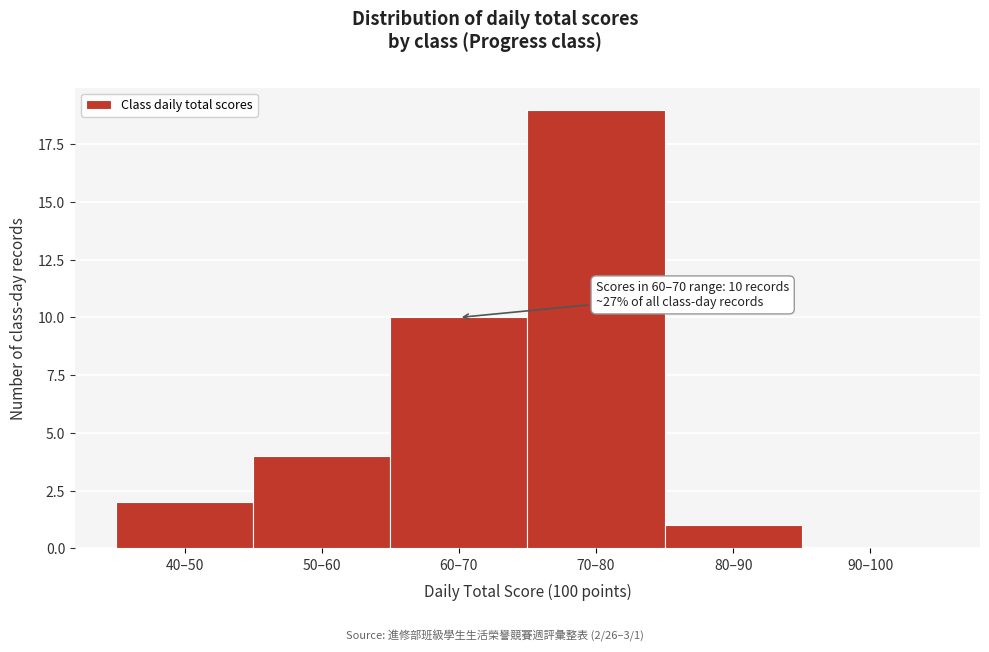

Reading left to right, what are all the values shown in this chart?

40–50=2	50–60=4	60–70=10	70–80=19	80–90=1	90–100=0